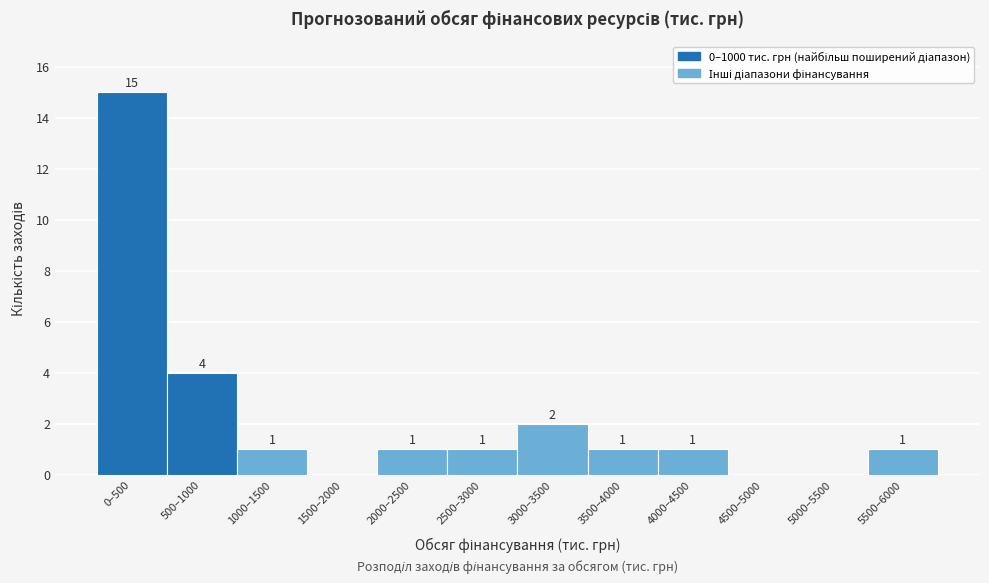

Reading right to left, list all the values displayed in this chart.

5500–6000=1	5000–5500=0	4500–5000=0	4000–4500=1	3500–4000=1	3000–3500=2	2500–3000=1	2000–2500=1	1500–2000=0	1000–1500=1	500–1000=4	0–500=15